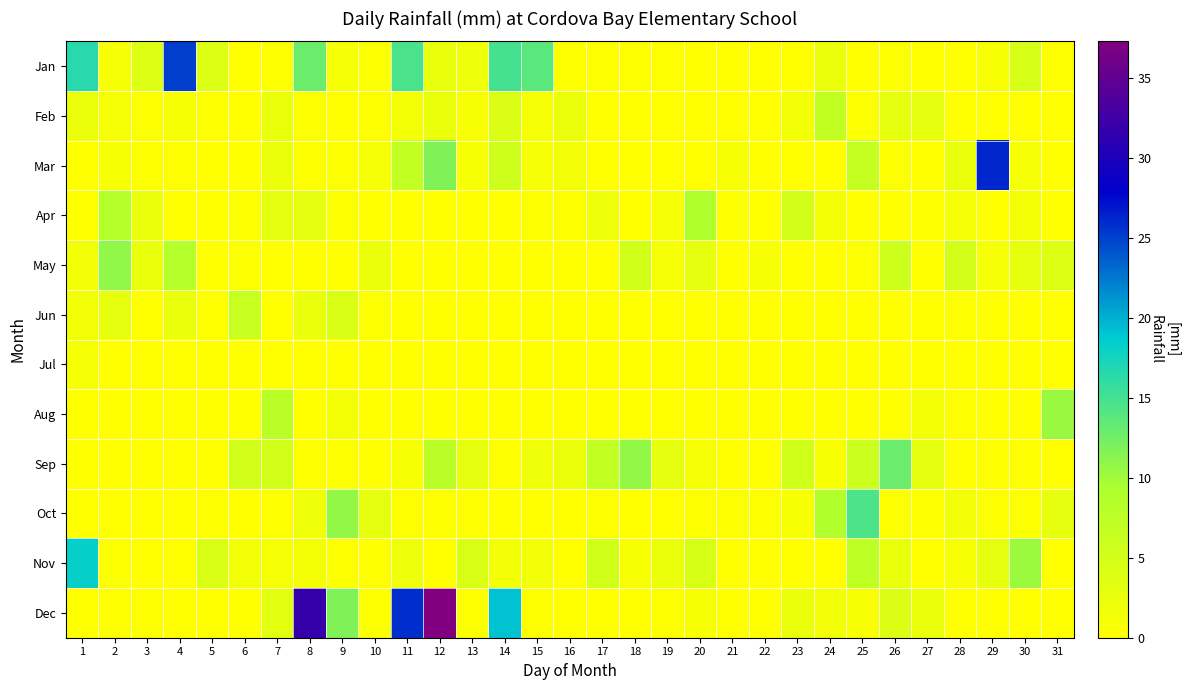

What is the total value across all series at 10?

8.3